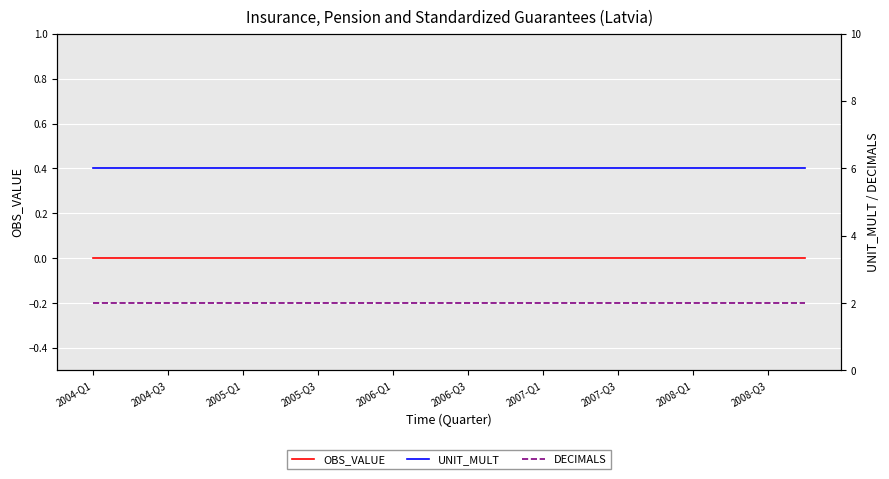

True or false: OBS_VALUE and UNIT_MULT cross at least once.

False